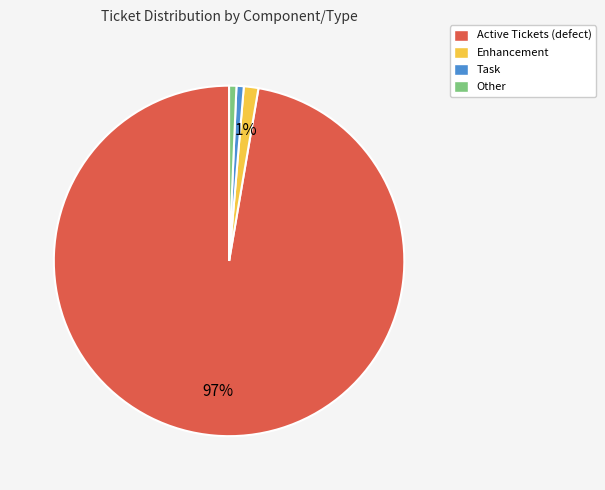

Is there a majority slice in this chart?

Yes